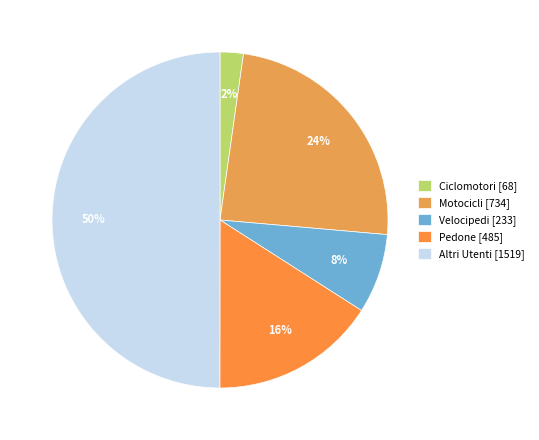

Which has a higher value, Motocicli or Altri Utenti?

Altri Utenti